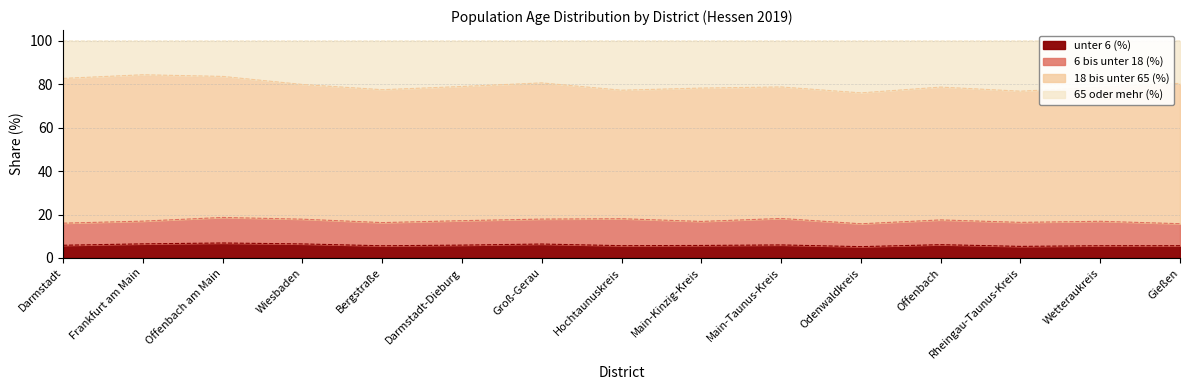

How many interior local peaks does the unter 6 (%) series have?

4